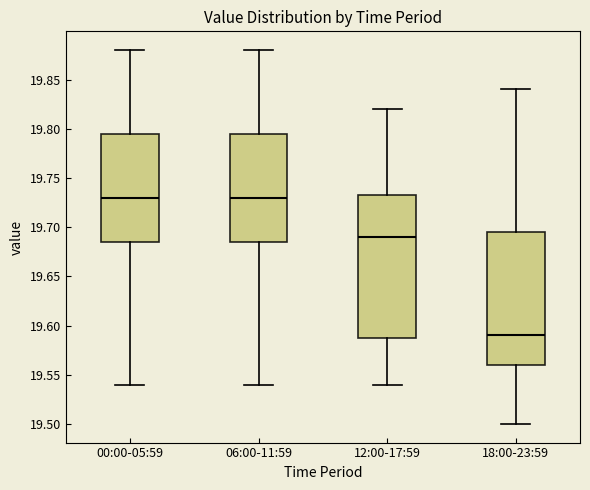

Reading left to right, read every box against the y-axis: the position of its median line, the range the box covers, and the ends of its whiskers. The values are not printed on the chart, so give them approximately, as read against the axis.

00:00-05:59: median 19.730, box 19.685 to 19.795, whiskers 19.540 to 19.880
06:00-11:59: median 19.730, box 19.685 to 19.795, whiskers 19.540 to 19.880
12:00-17:59: median 19.690, box 19.590 to 19.735, whiskers 19.540 to 19.820
18:00-23:59: median 19.590, box 19.560 to 19.695, whiskers 19.500 to 19.840